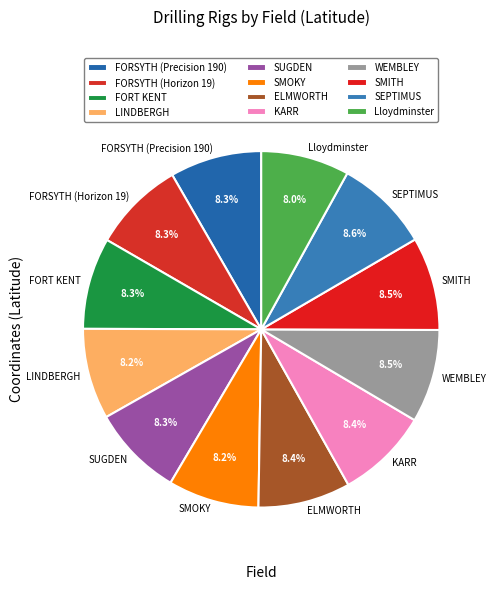

How many segments does this pie chart have?

12